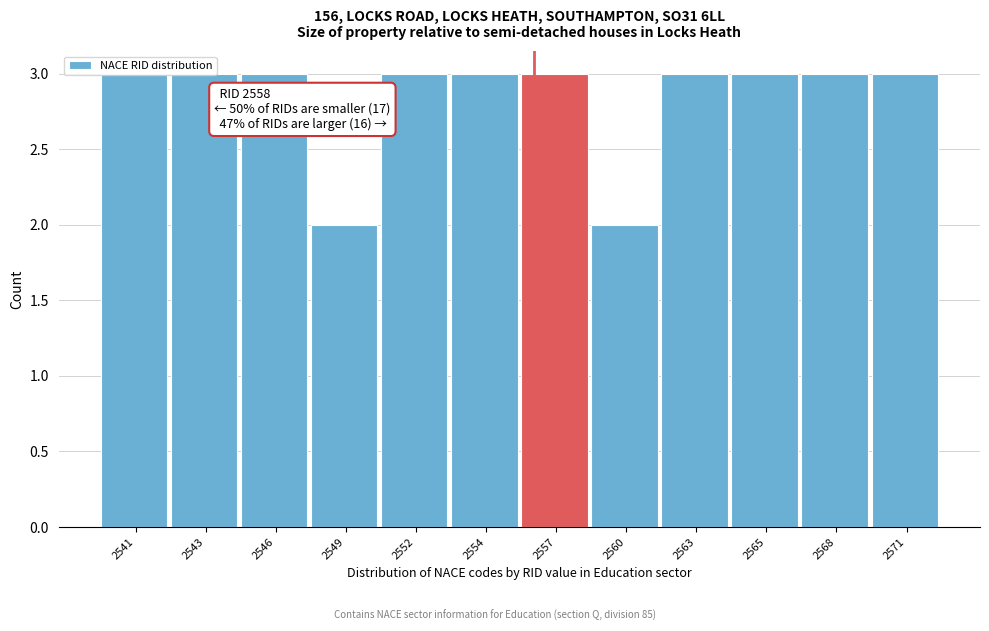

What is the sum of all values?

34